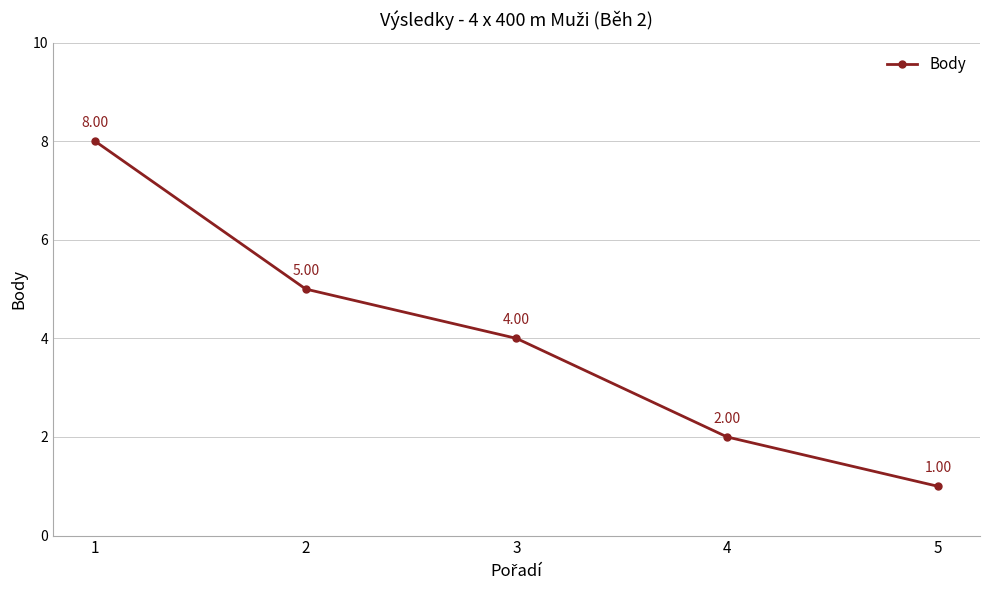

Which has a higher value, 4 or 3?

3